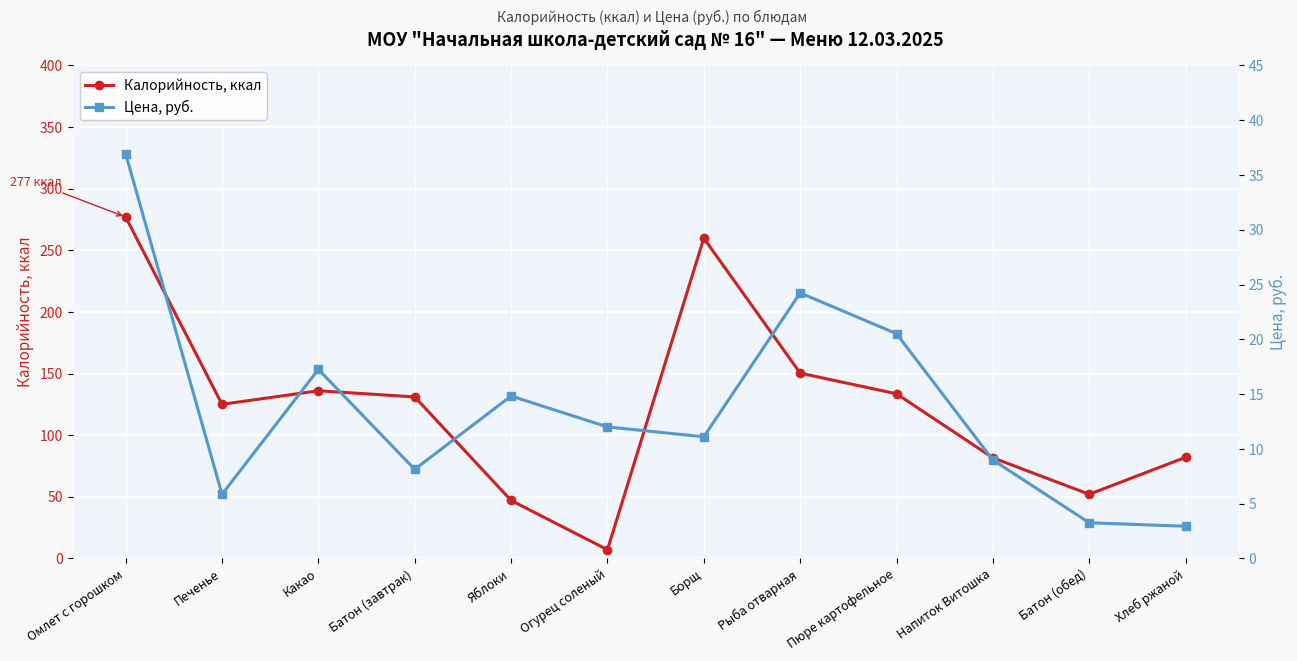

What is the minimum value shown in the chart?

2.9